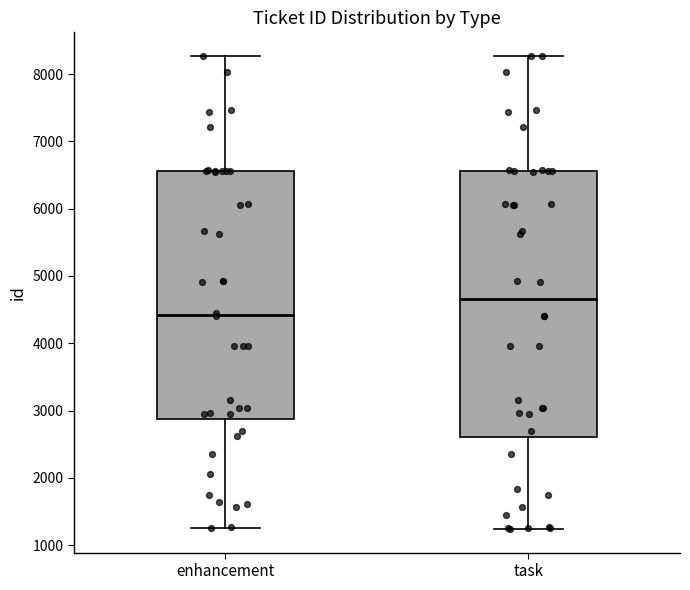

Reading left to right, read every box against the y-axis: the position of its median line, the range the box covers, and the ends of its whiskers. The values are not printed on the chart, so give them approximately, as read against the axis.

enhancement: median 4400, box 2900 to 6600, whiskers 1300 to 8300
task: median 4700, box 2600 to 6600, whiskers 1200 to 8300